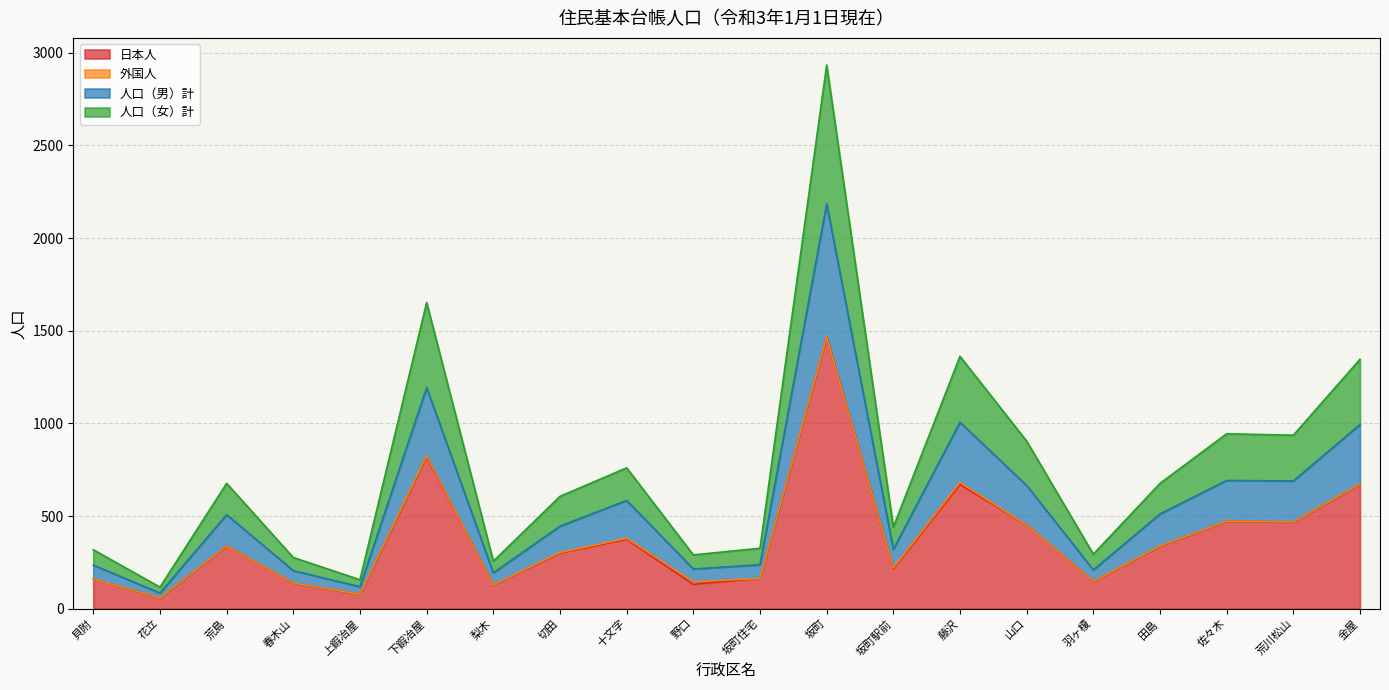

At how many categories does at least one series exceed 2088?

1